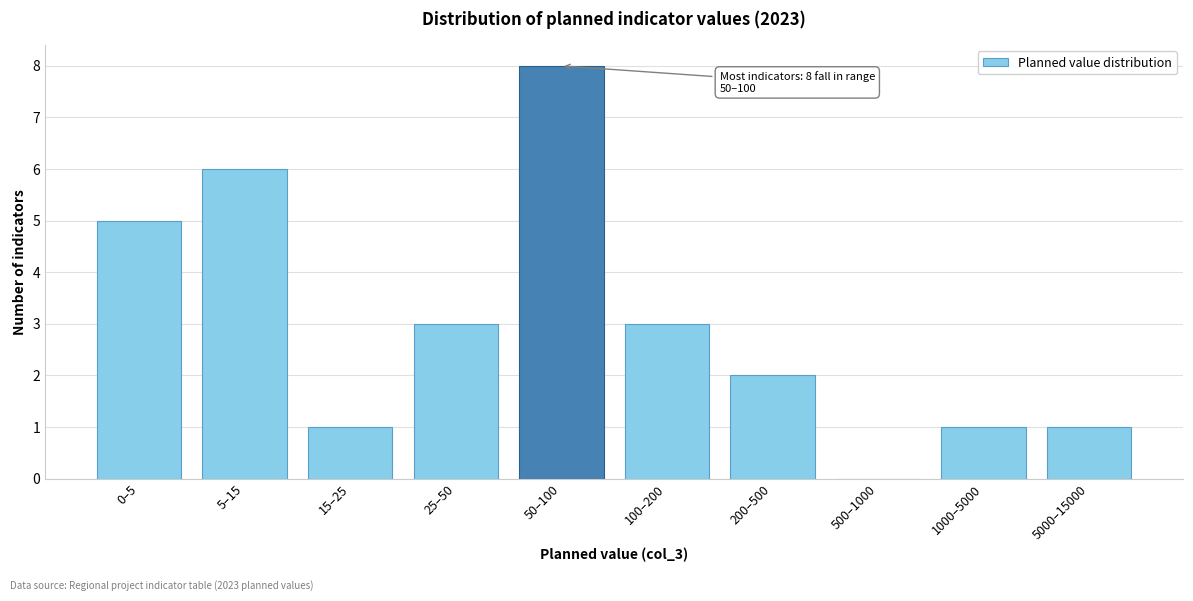

Reading right to left, transcribe all the data shown in this chart.

5000–15000=1	1000–5000=1	500–1000=0	200–500=2	100–200=3	50–100=8	25–50=3	15–25=1	5–15=6	0–5=5